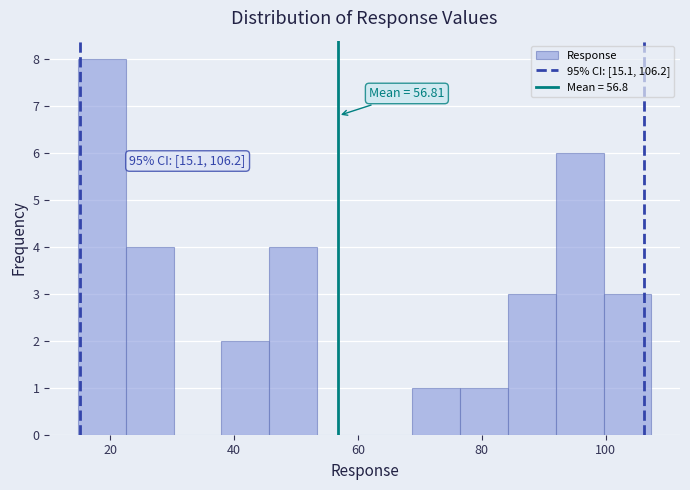

Around what value on the x-axis is the tallest bar? Give the approximate position of its centre, as read against the axis.

18